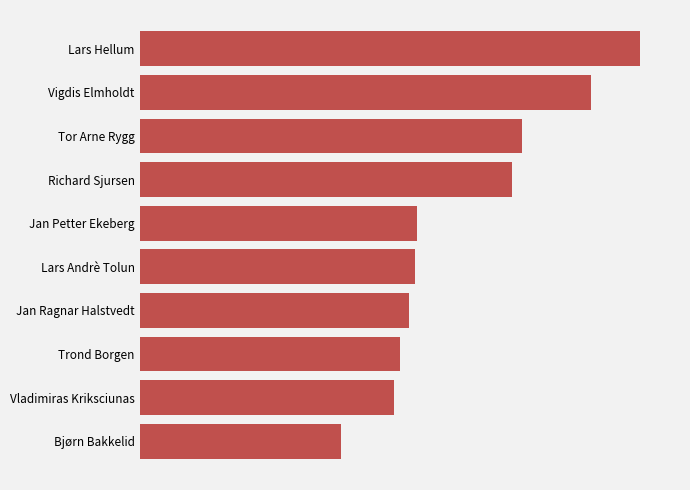

Does the chart contain any negative values?

No